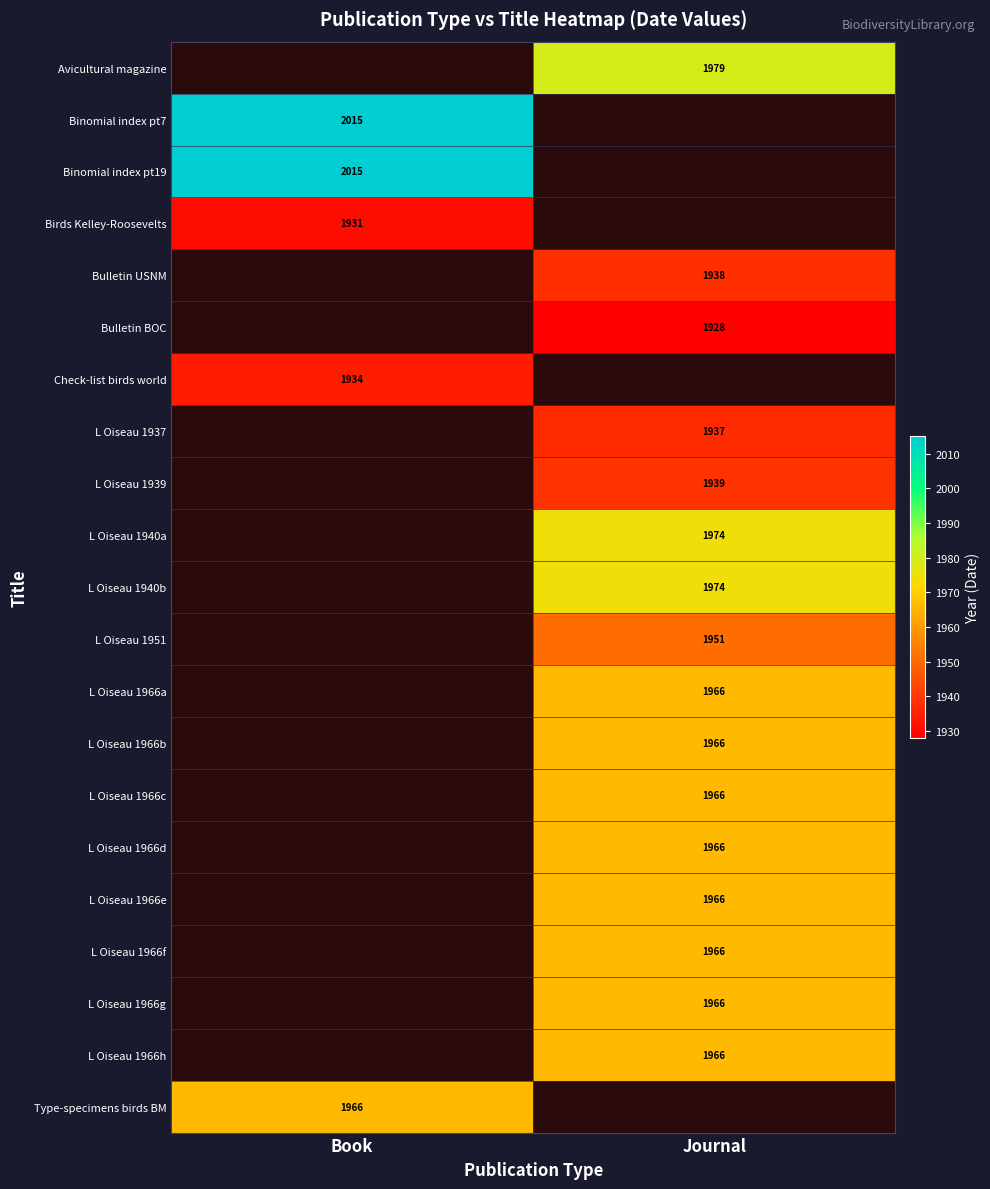

Is the value of L Oiseau 1951 at Journal greater than the value of L Oiseau 1939 at Journal?

Yes